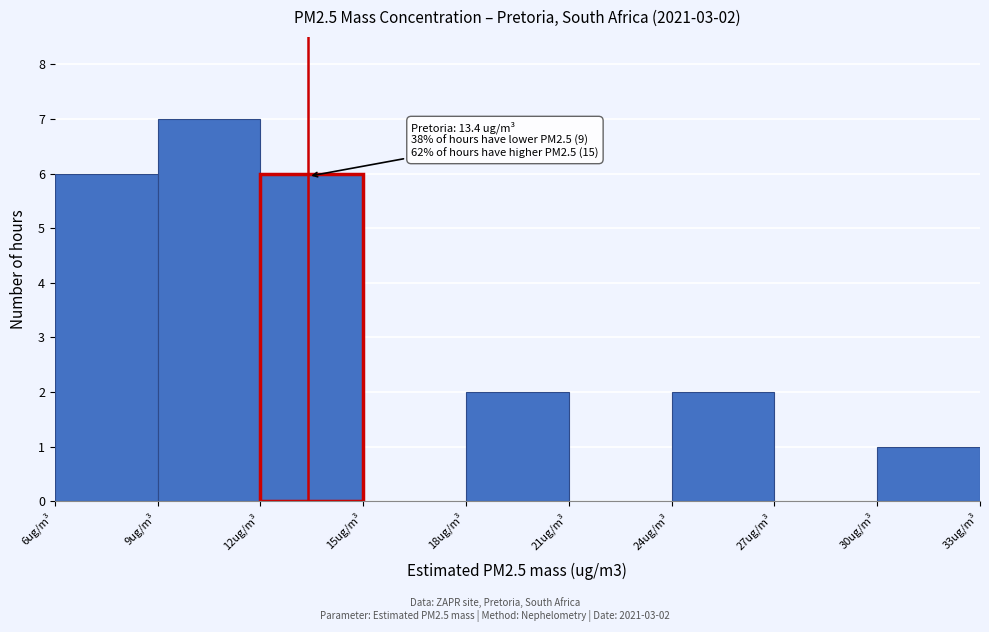

Over which range of the x-axis is the bar tallest?

9 to 12